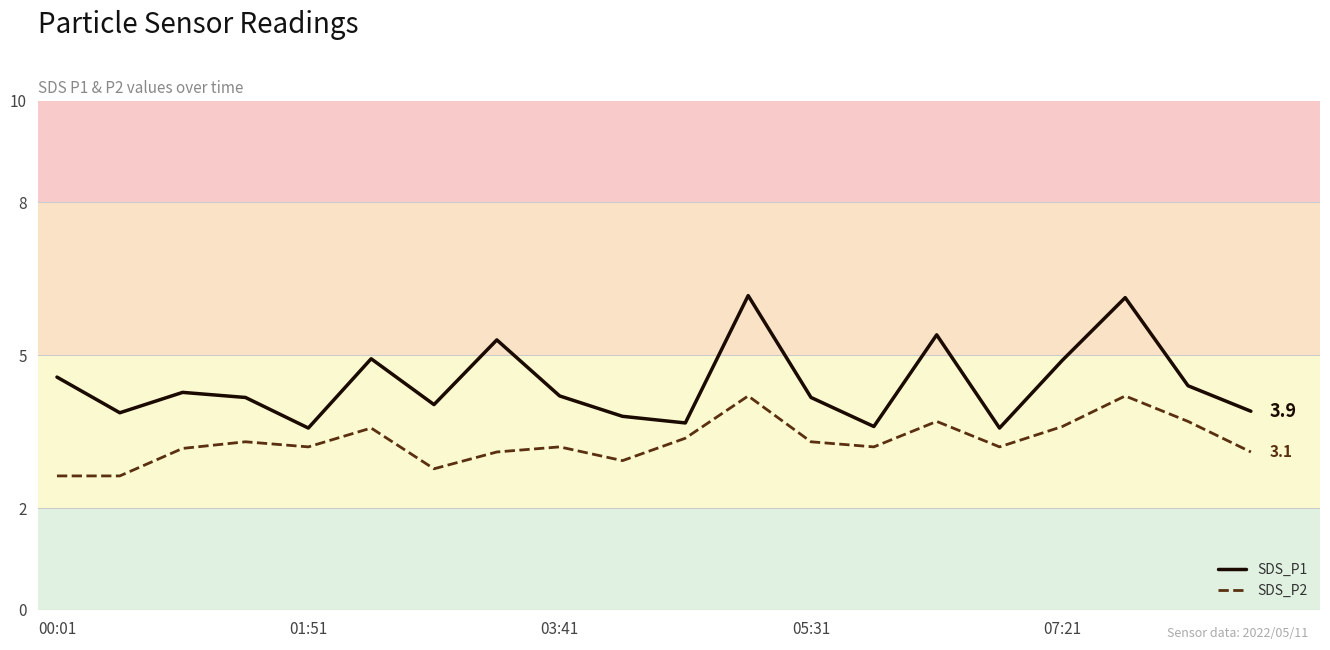

What is the average value of the SDS_P2 series?

3.3